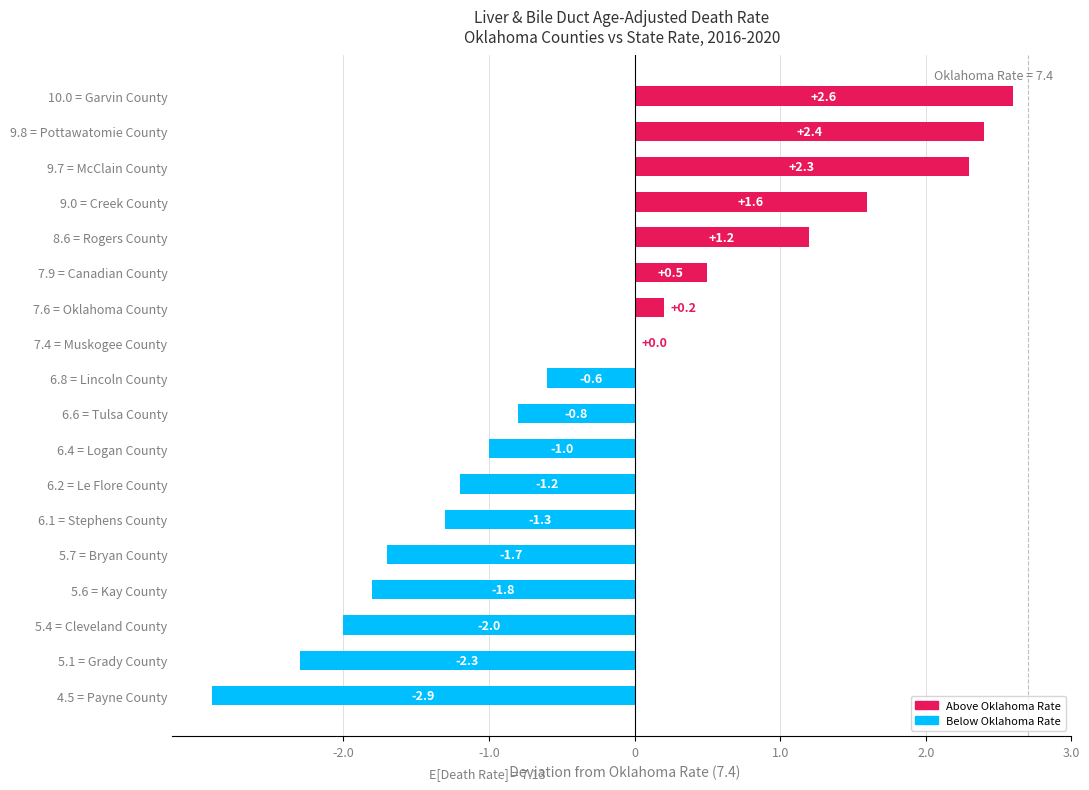

Read the value at 7.9 = Canadian County.

0.5